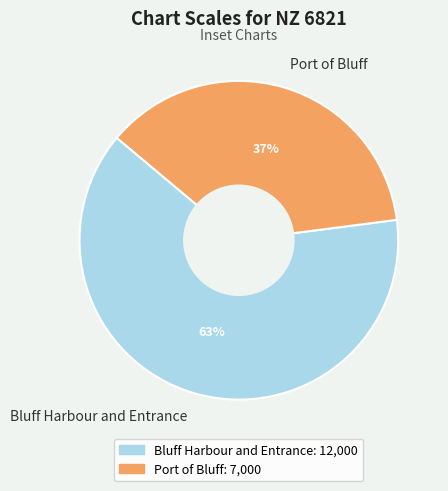

To the nearest percent, what percentage of the pie is Port of Bluff?

37%